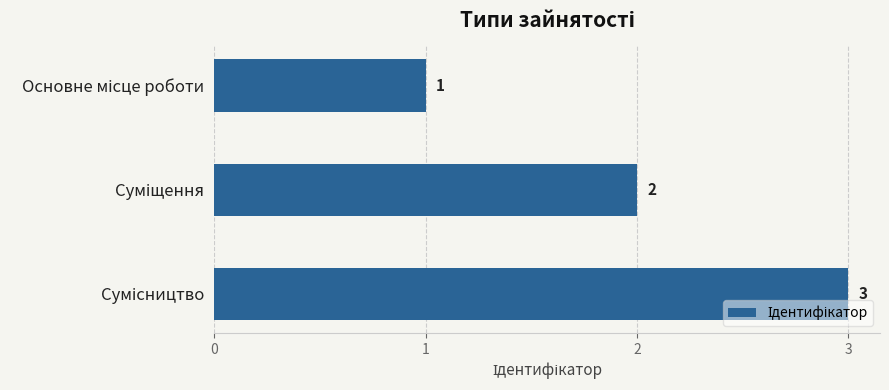

What is the value of the 2nd bar from the top?

2